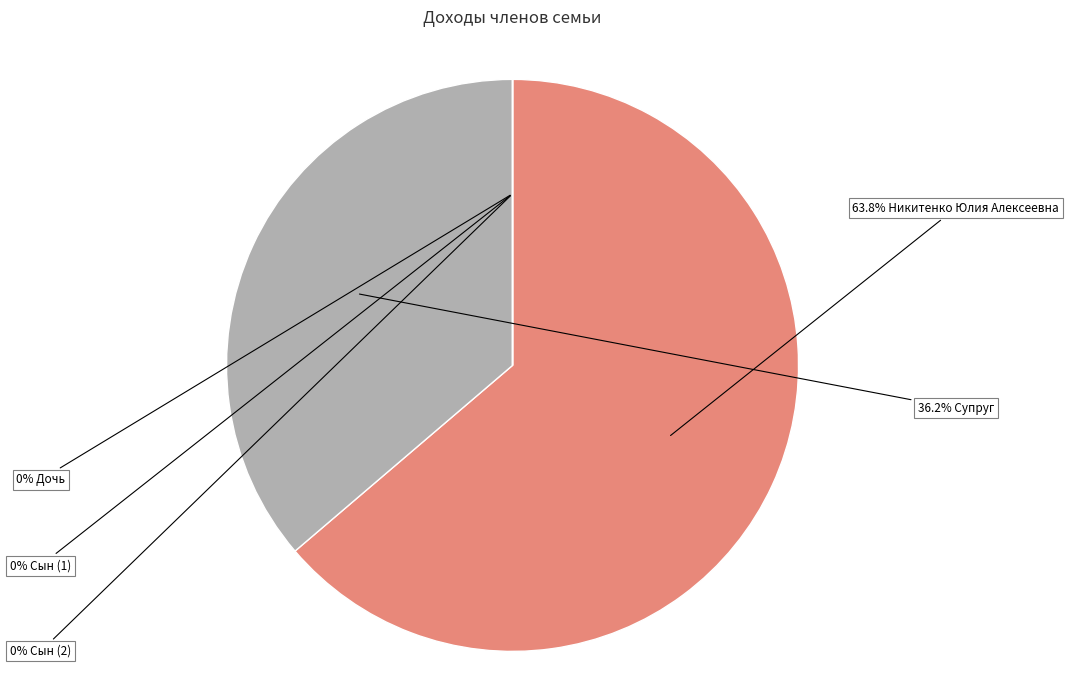

To the nearest percent, what percentage of the pie is Супруг?

36%